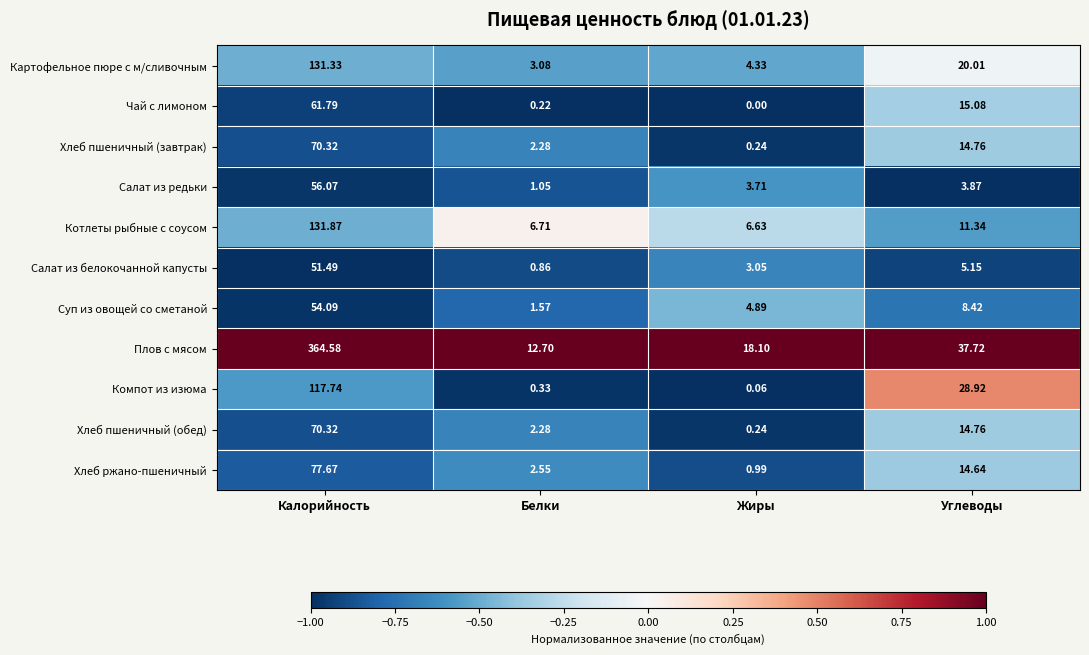

Which series has the largest total across all categories?

Плов с мясом